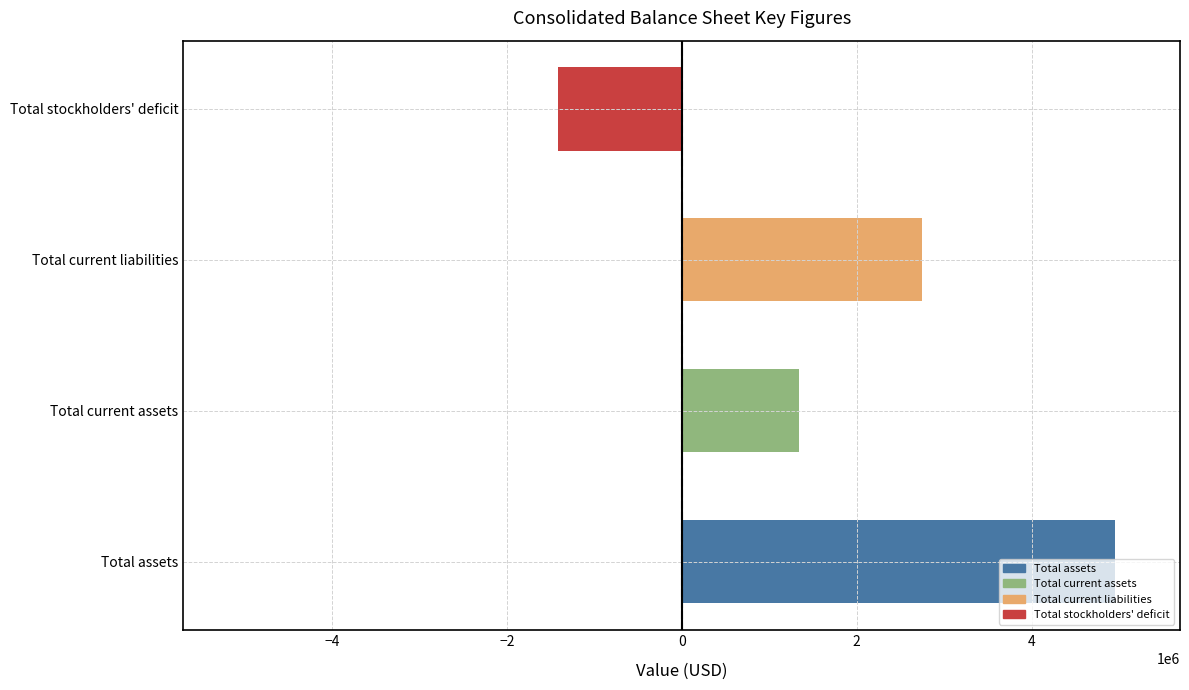

What is the smallest value displayed?

-1419156